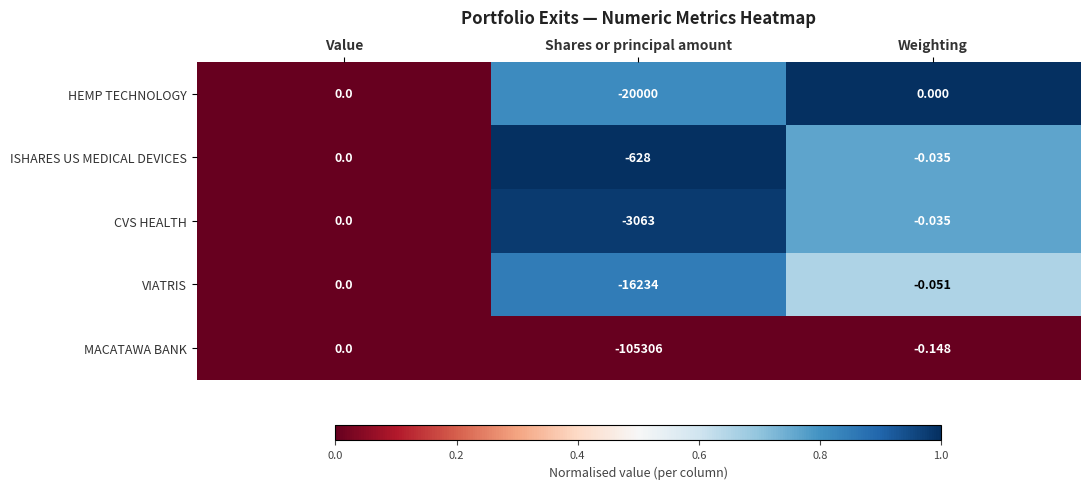

Which series has the largest total across all categories?

ISHARES US MEDICAL DEVICES